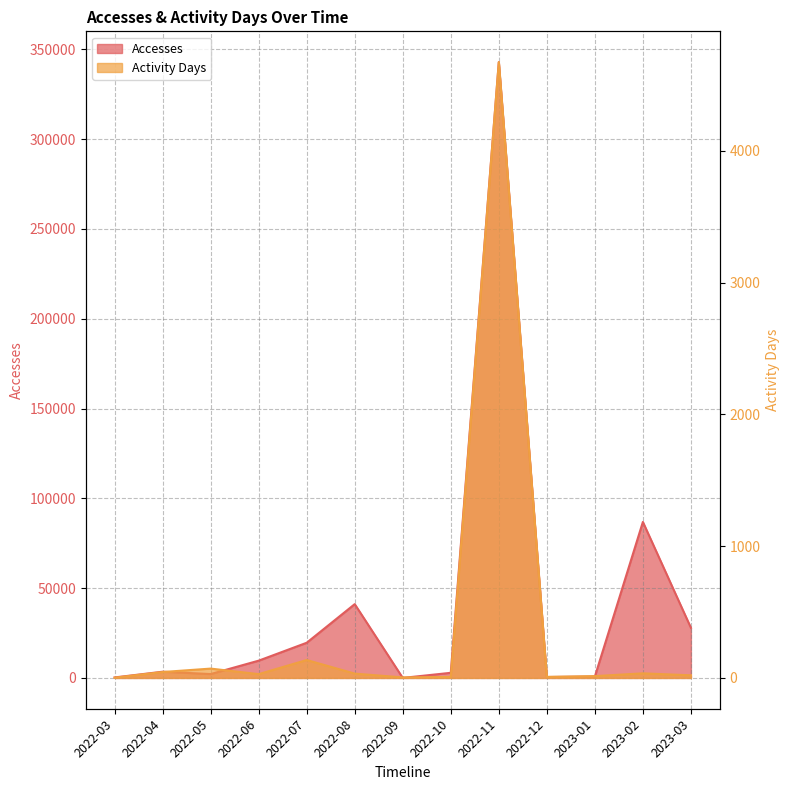

Does the chart have visible grid lines?

Yes